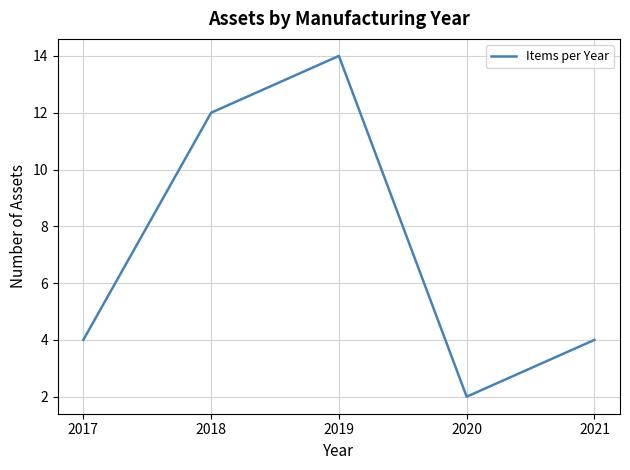

At which category does the chart reach its minimum across all series?

2020